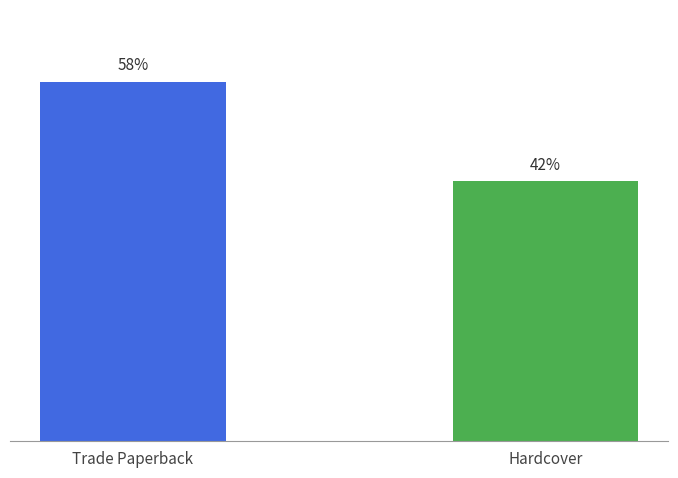

Which label corresponds to the largest value in the chart?

Trade Paperback